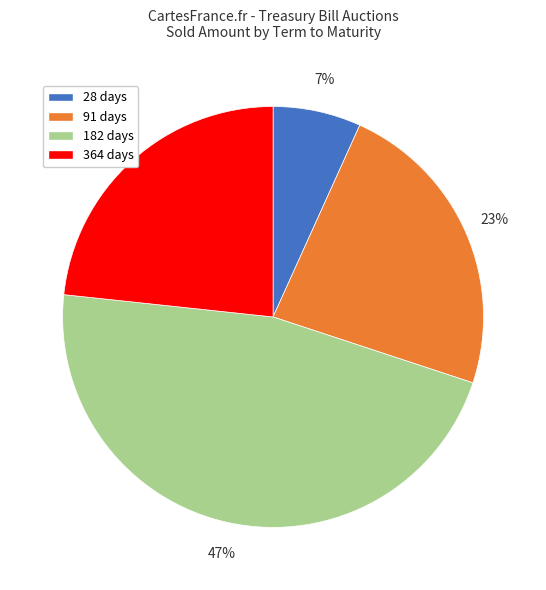

Approximately how many times larger is the value at 28 days compared to 91 days?

0.3